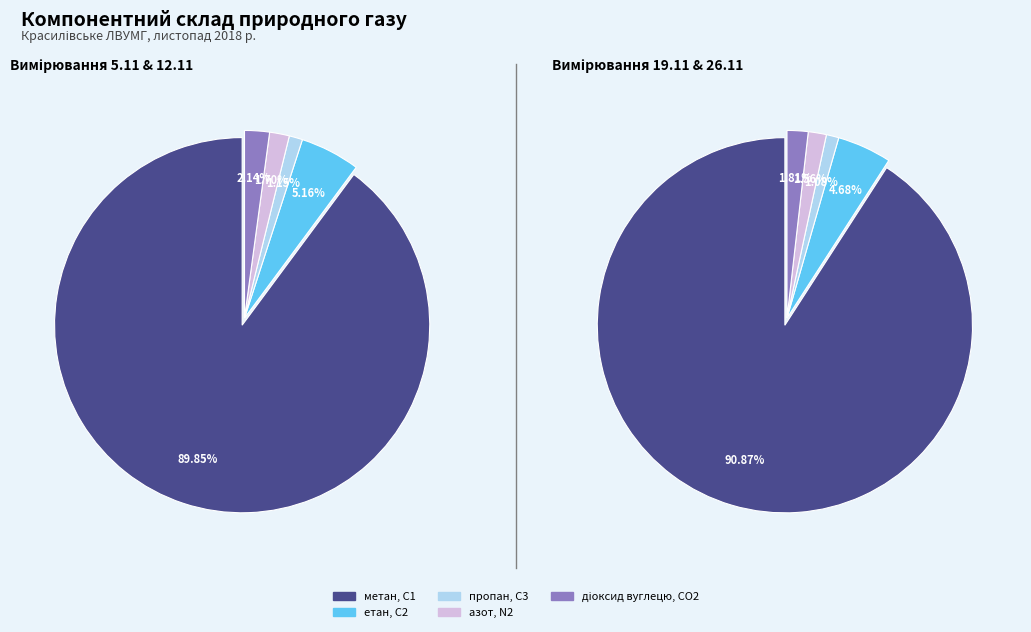

Does 1 represent more than half of the total?

No